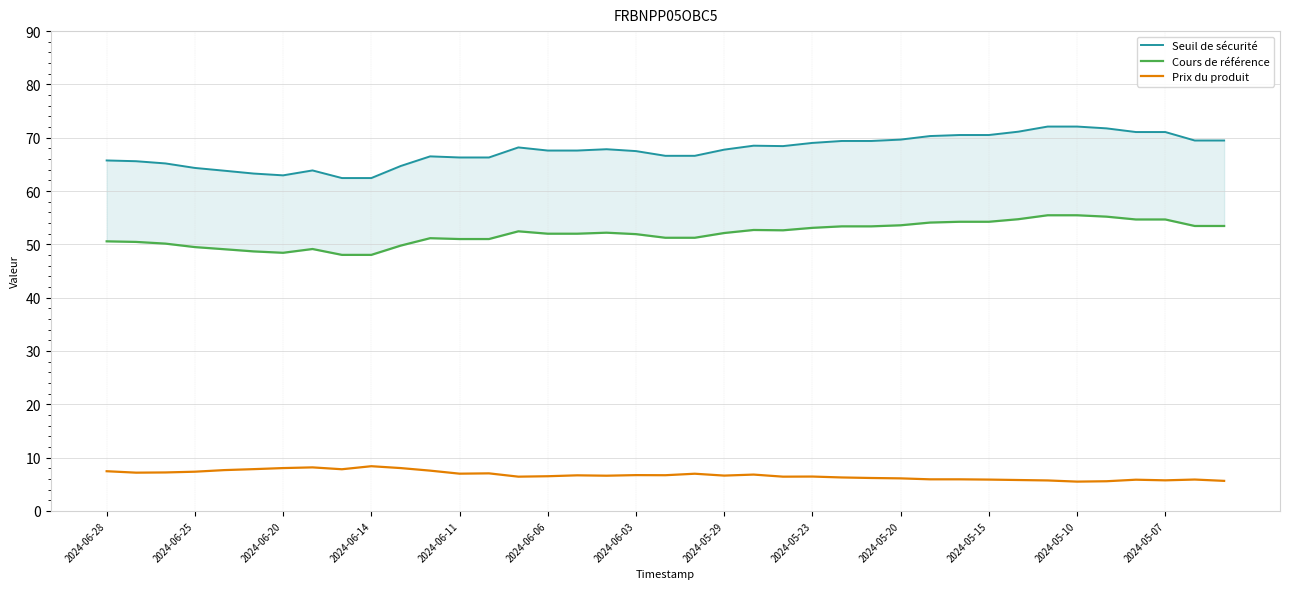

True or false: Cours de référence has a value of 52.0 at 16.

True